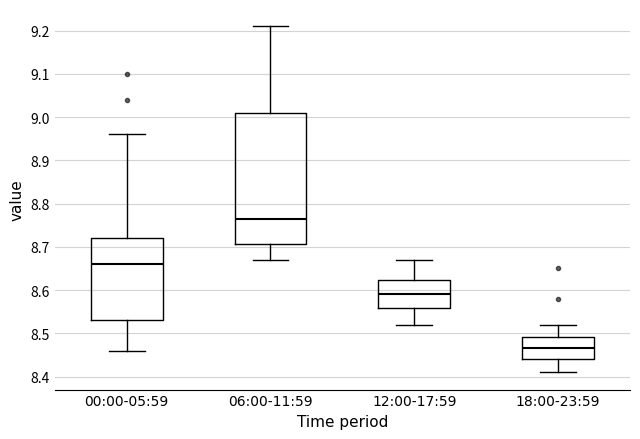

Where does the lower whisker of the box for 06:00-11:59 end on the y-axis? The values are not printed on the chart, so give them approximately, as read against the axis.

8.67